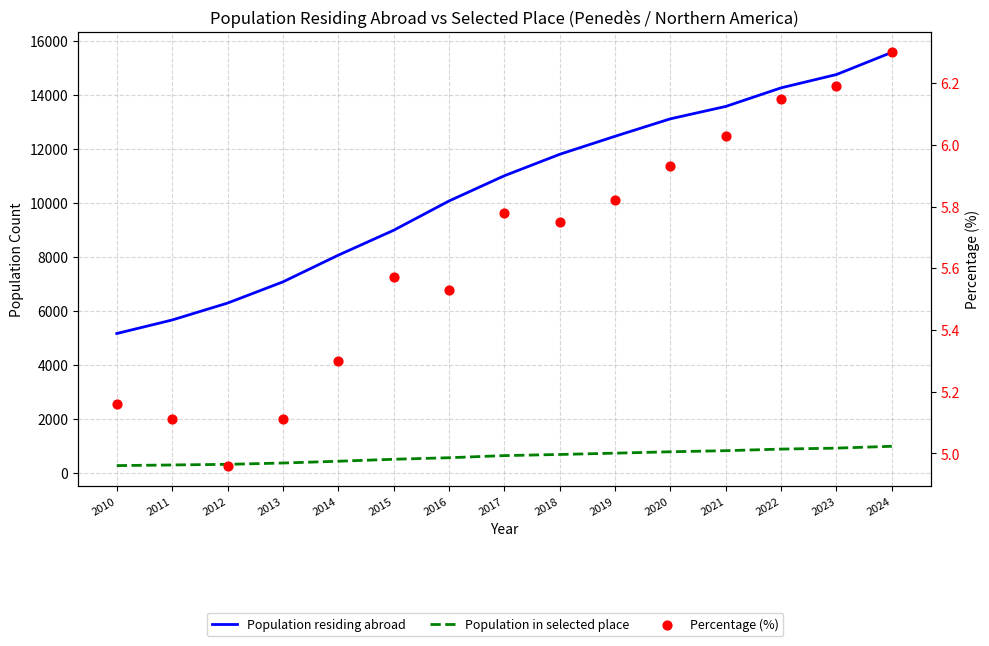

Which series reaches the maximum Y coordinate?

Population residing abroad